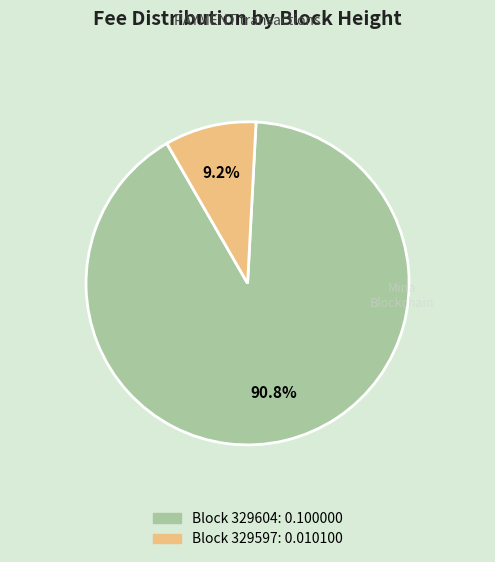

Does any single category account for the majority?

Yes